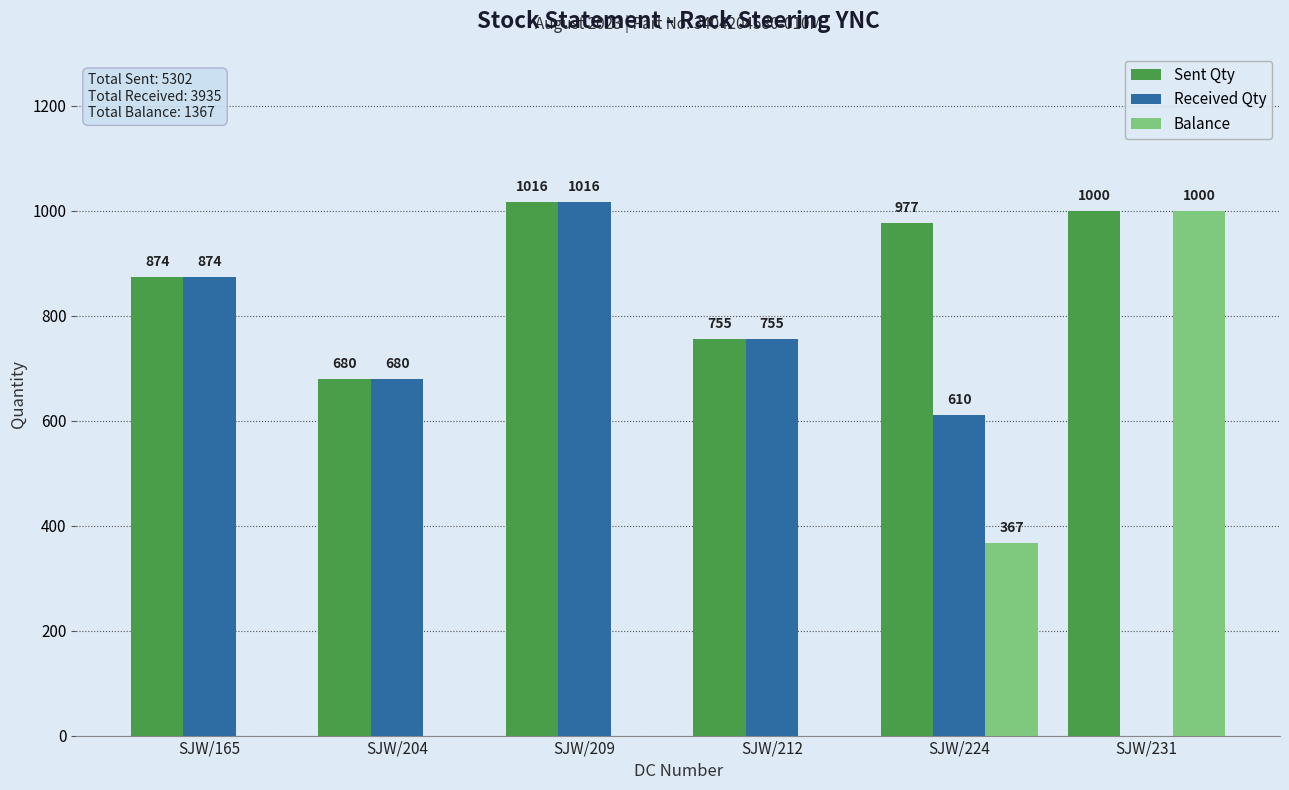

How many positive values does the Balance series have?

2